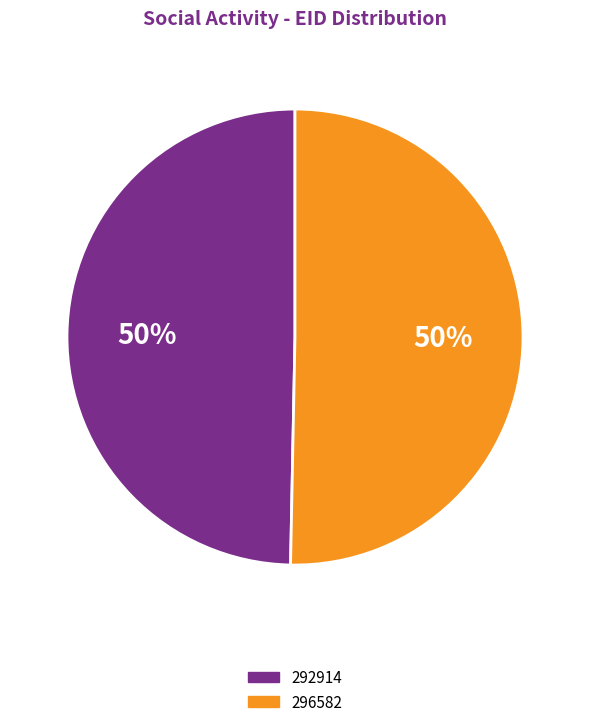

What is the ratio of the value at 296582 to the value at 292914?

1.0